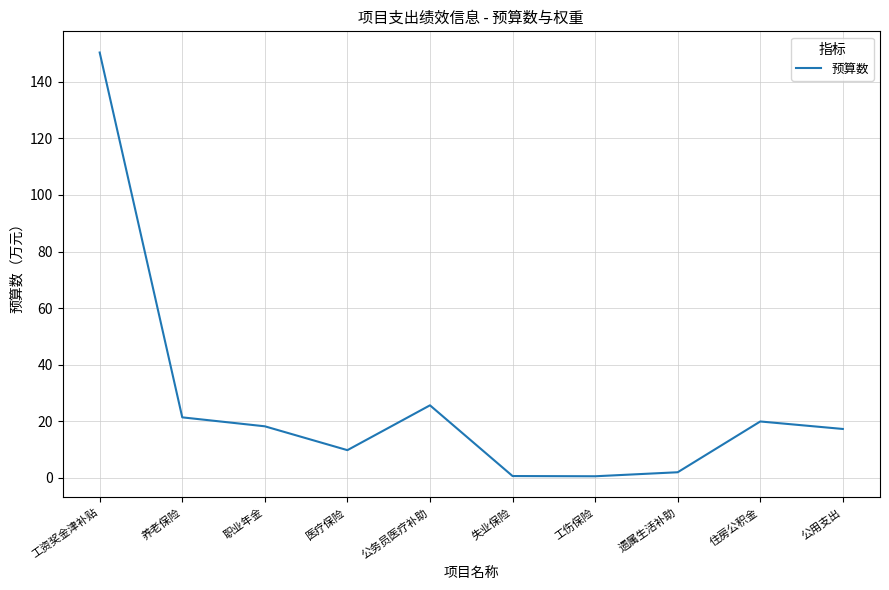

At which category does the chart reach its peak across all series?

工资奖金津补贴